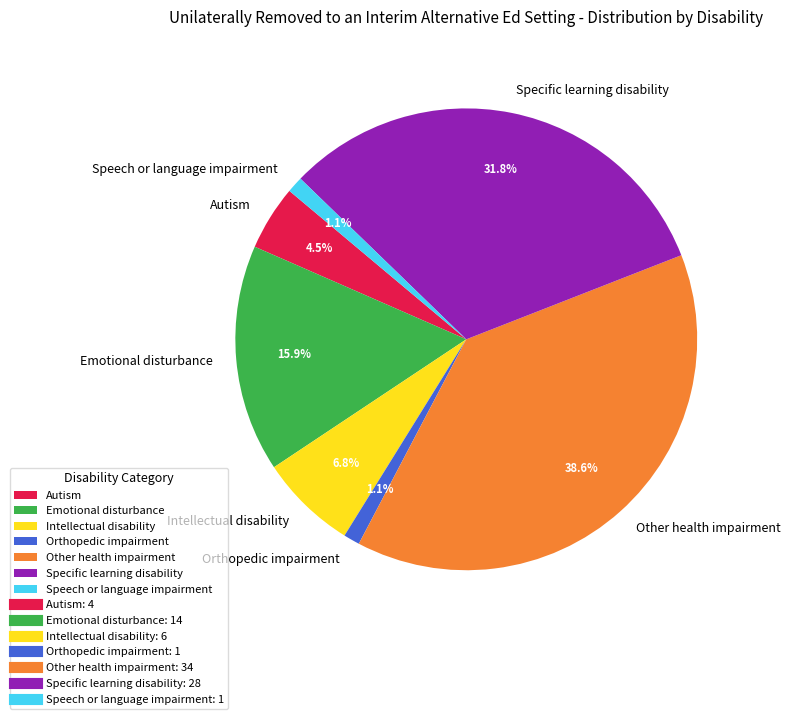

Which category has the biggest portion of the pie?

Other health impairment